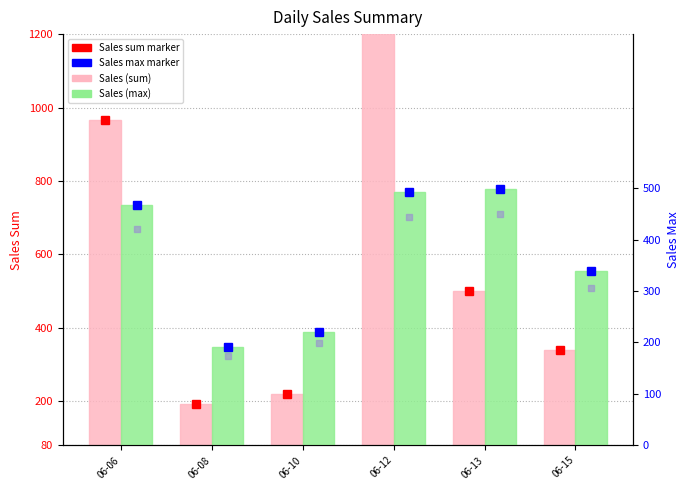

Does the chart contain any negative values?

No